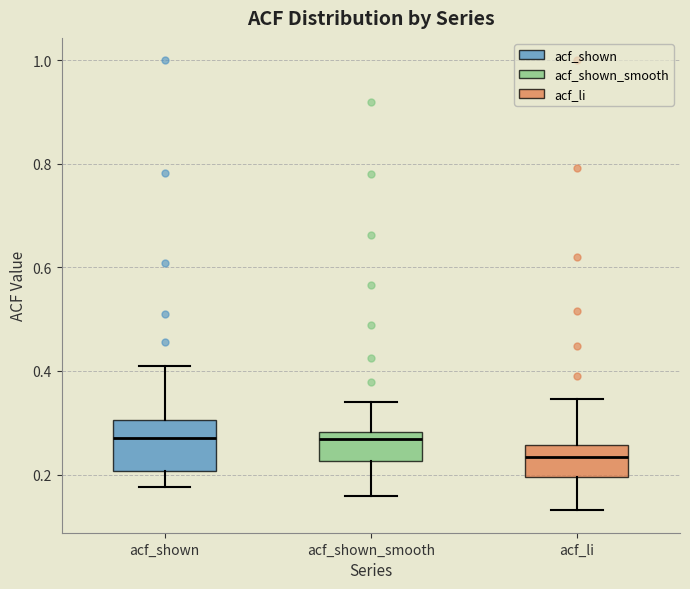

Reading left to right, transcribe this box plot: for each box, give where its median line is, the range the box spans, and where its two whiskers end, as read against the y-axis. The values are not printed on the chart, so give them approximately, as read against the axis.

acf_shown: median 0.28, box 0.20 to 0.30, whiskers 0.18 to 0.40
acf_shown_smooth: median 0.26, box 0.22 to 0.28, whiskers 0.16 to 0.34
acf_li: median 0.24, box 0.20 to 0.26, whiskers 0.14 to 0.34